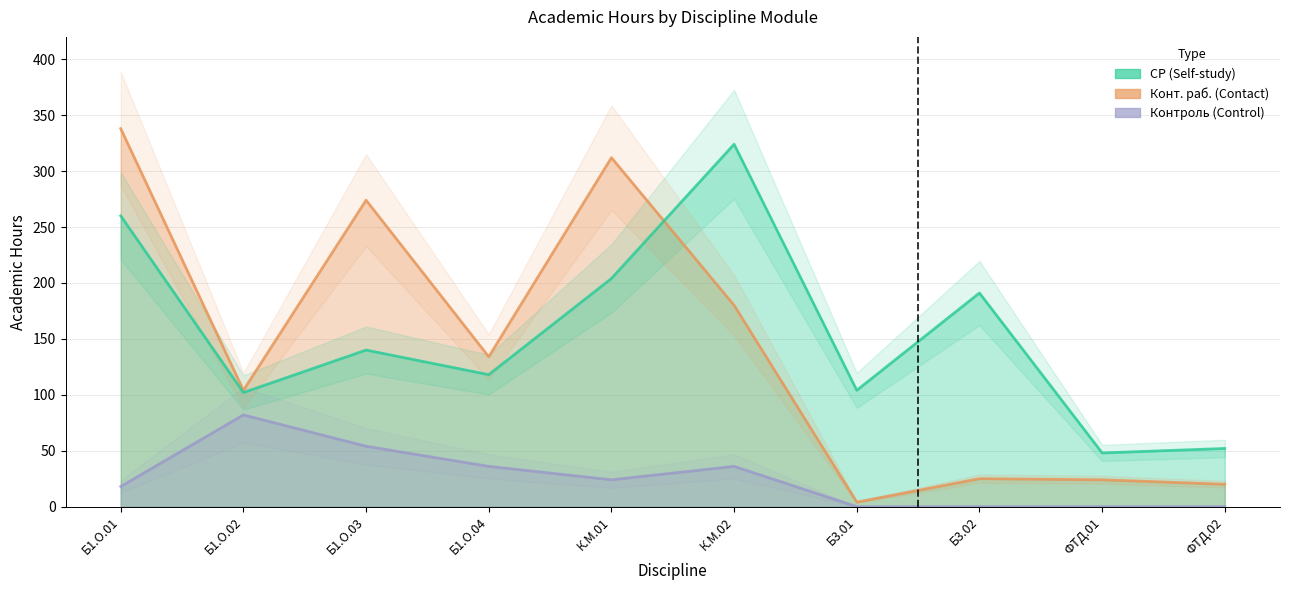

What is the greatest value displayed?

338